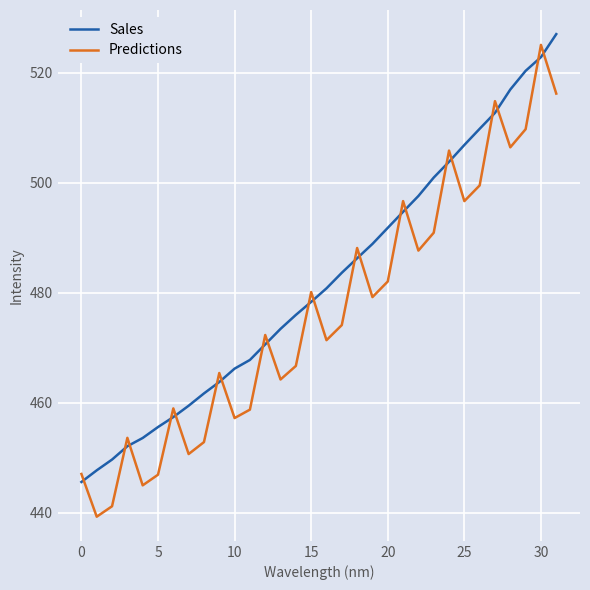

List the series in order of their overall mean, lowest first.

Predictions, Sales